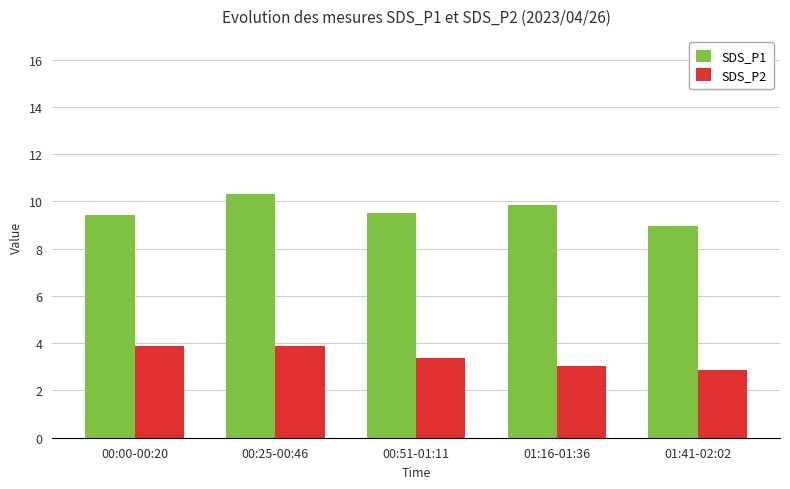

How many categories are shown in the chart?

5